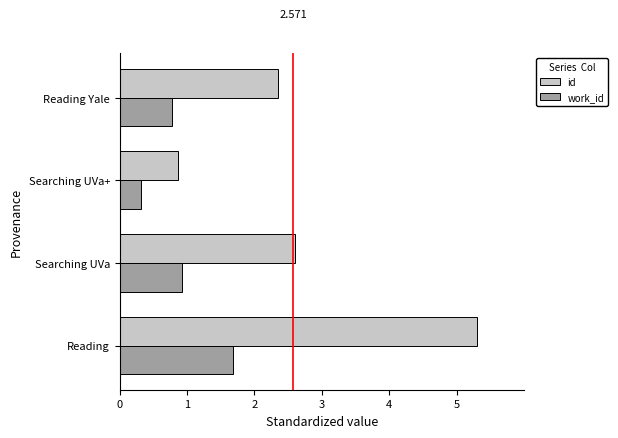

Is the value of work_id at Searching UVa+ greater than the value of id at Searching UVa?

No